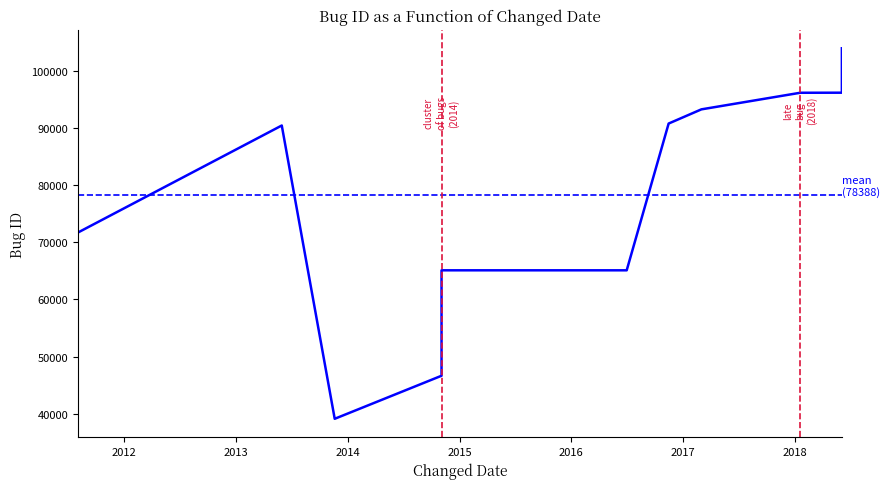

Reading right to left, extract all data points from this chart.

2018-06-03=104006	2018-06-03=97628	2018-06-03=97227	2018-06-03=96223	2018-01-18=96212	2017-03-01=93304	2016-11-14=90819	2016-06-30=65110	2014-11-03=65109	2014-11-03=61849	2014-11-03=60396	2014-11-03=46639	2013-11-19=39100	2013-05-30=90477	2011-08-03=71724